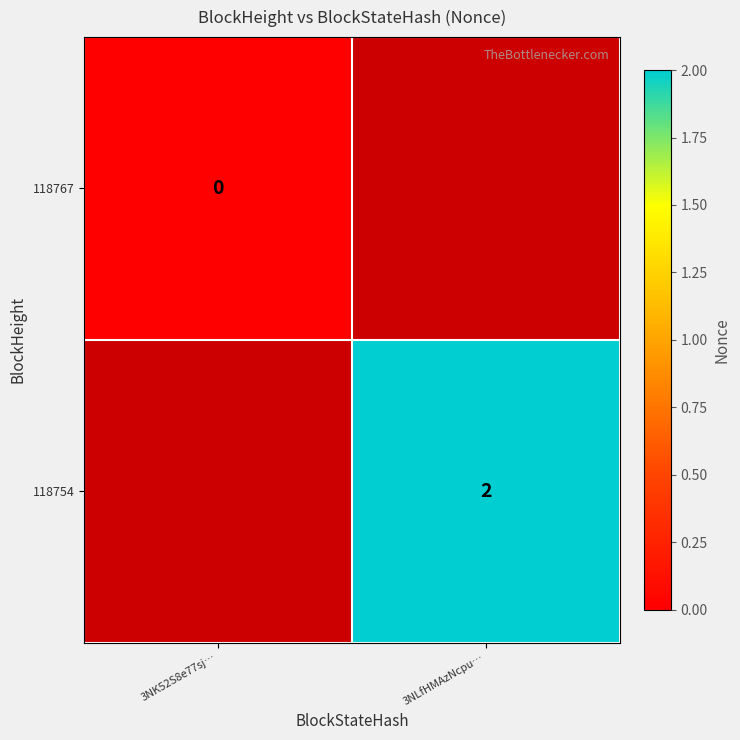

Is the value of 118754 at 3NLfHMAzNcpu… greater than the value of 118767 at 3NK52S8e77sj…?

Yes